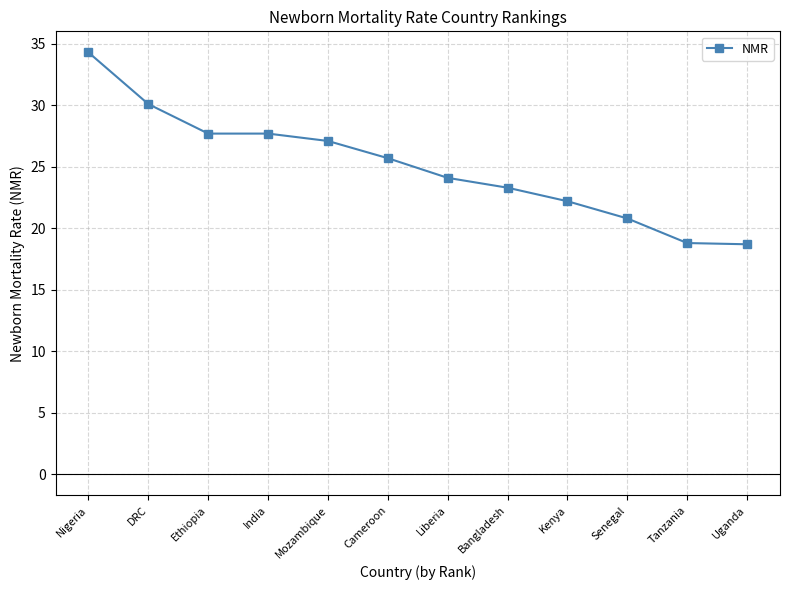

At which label does the data first exceed 25?

Nigeria